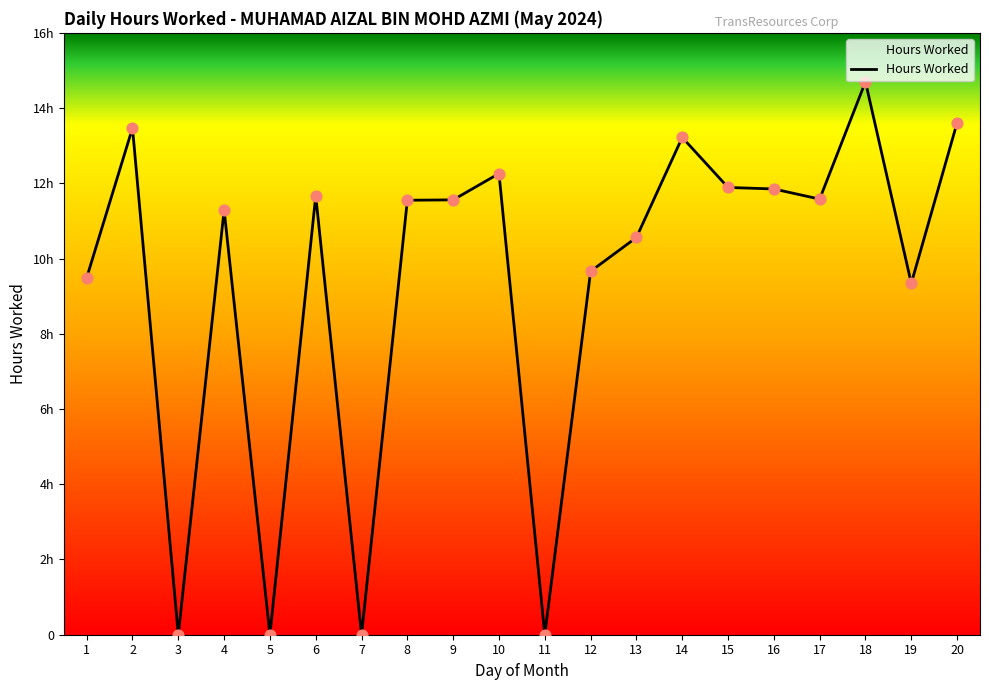

What is the change in value from 4 to 9?

+0.3